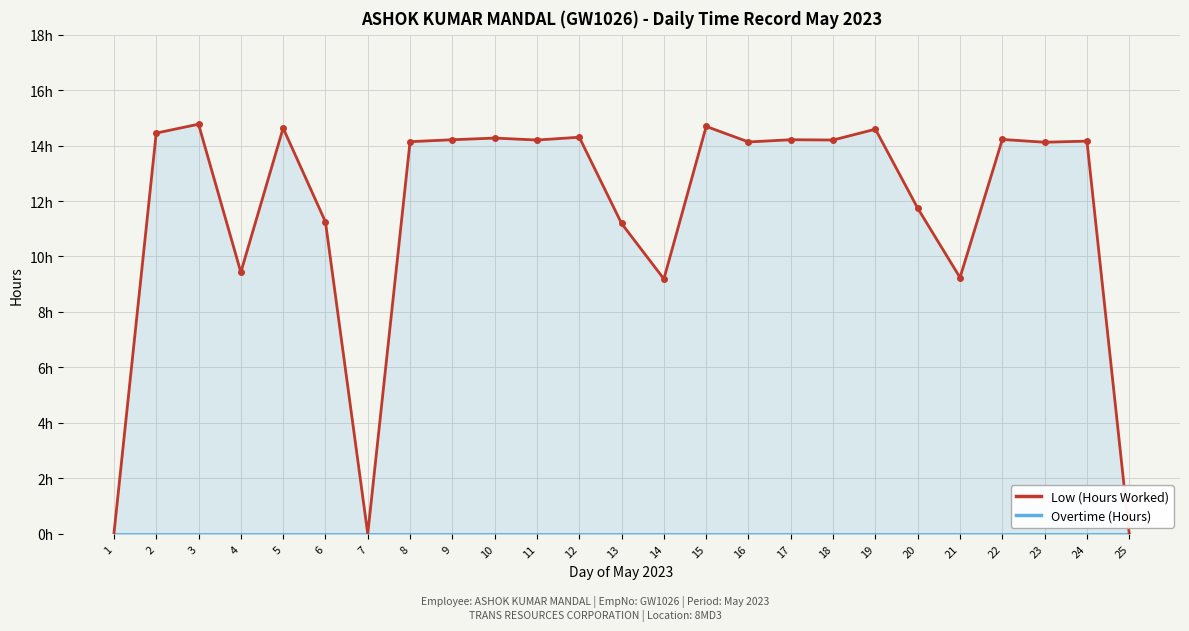

Reading left to right, list all the values displayed in this chart.

Low (Hours Worked): 0.0	14.4	14.8	9.4	14.6	11.2	0.0	14.1	14.2	14.3	14.2	14.3	11.2	9.2	14.7	14.1	14.2	14.2	14.6	11.7	9.2	14.2	14.1	14.2	0.0
Overtime (Hours): 0.0	0.0	0.0	0.0	0.0	0.0	0.0	0.0	0.0	0.0	0.0	0.0	0.0	0.0	0.0	0.0	0.0	0.0	0.0	0.0	0.0	0.0	0.0	0.0	0.0